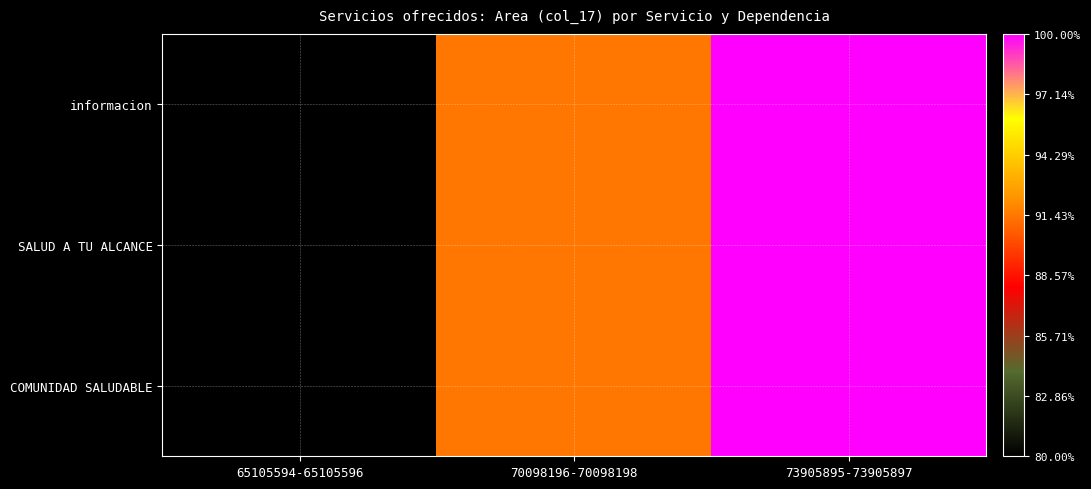

Reading left to right, list all the values displayed in this chart.

informacion: 65105594-65105596=0.0	70098196-70098198=0.6	73905895-73905897=1.0
SALUD A TU ALCANCE: 65105594-65105596=0.0	70098196-70098198=0.6	73905895-73905897=1.0
COMUNIDAD SALUDABLE: 65105594-65105596=0.0	70098196-70098198=0.6	73905895-73905897=1.0